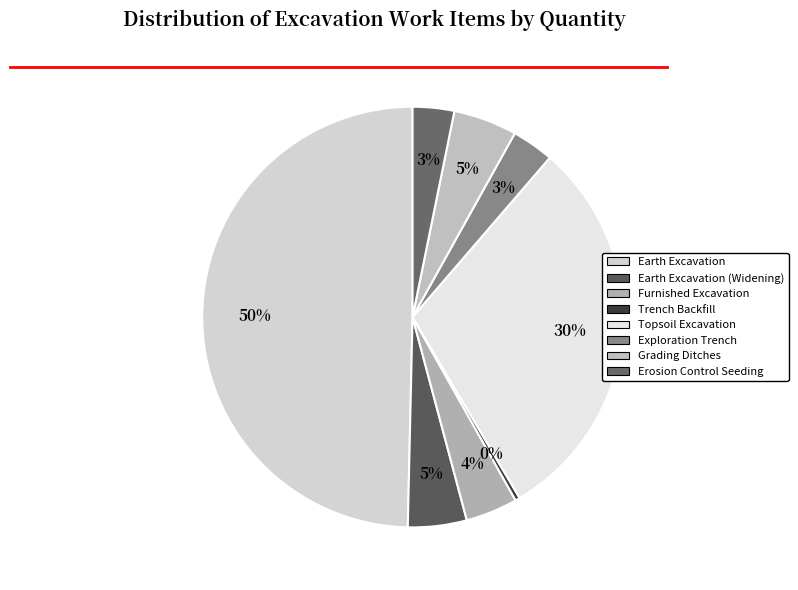

Which slice is the smallest?

Trench Backfill